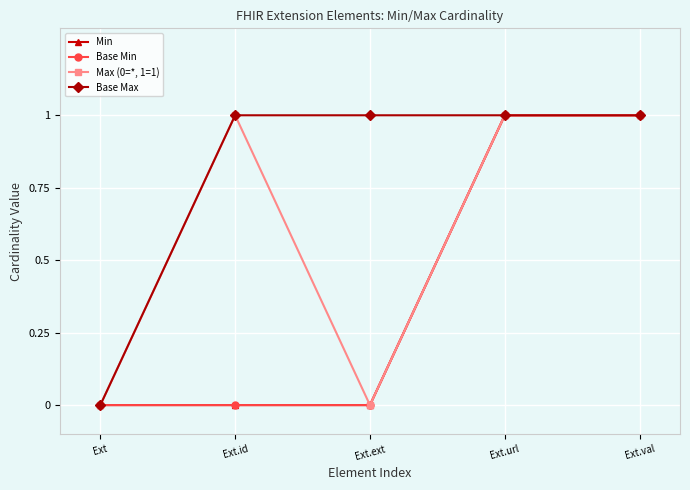

The Max (0=*, 1=1) series shows 0 at Ext.ext. True or false?

True